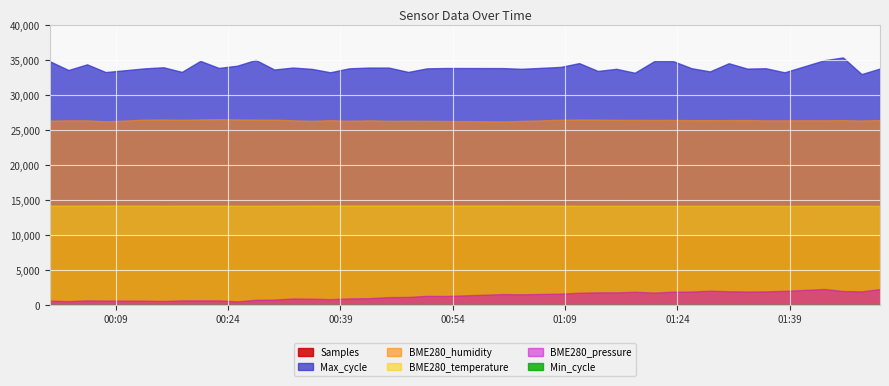

Count the number of data series in this chart.

6